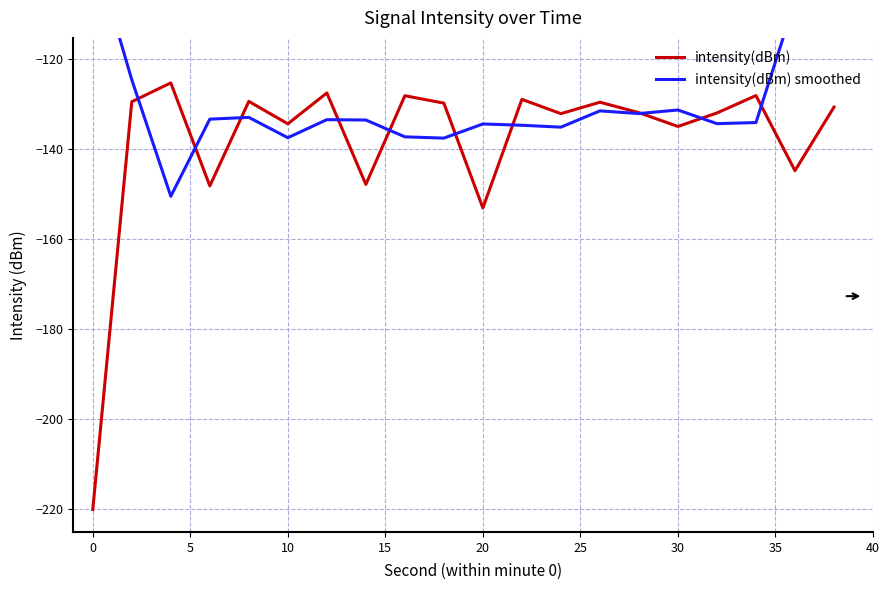

Where is intensity(dBm) nearest to the value -172?

20